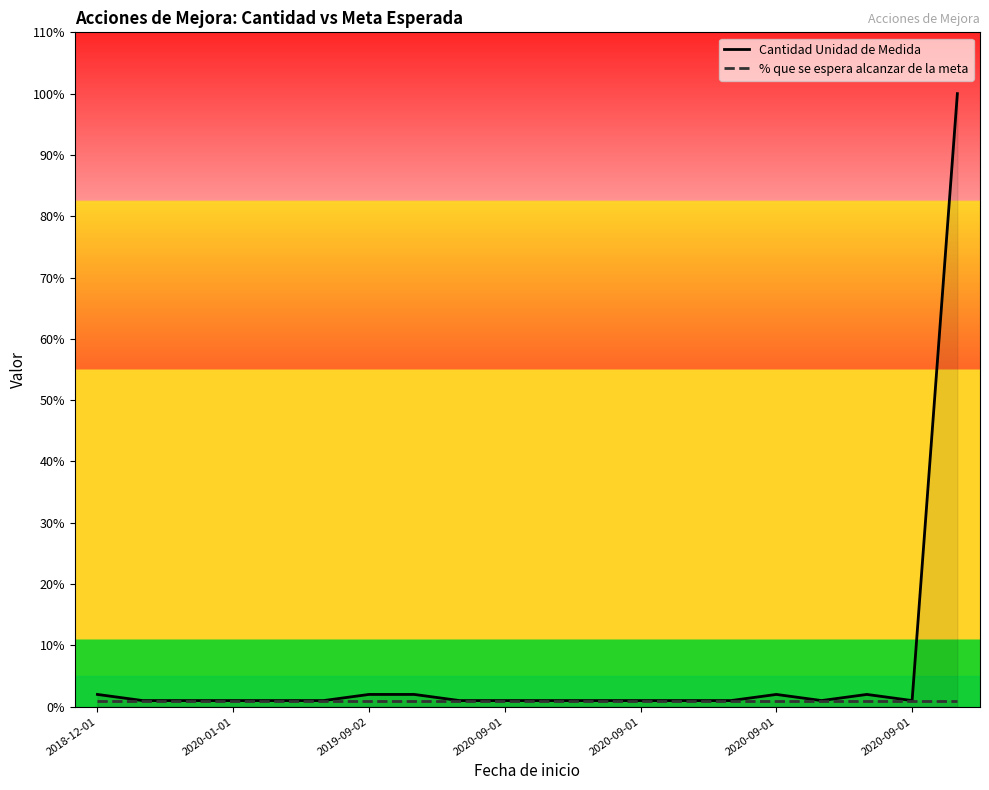

True or false: Cantidad Unidad de Medida and % que se espera alcanzar de la meta intersect in this chart.

False